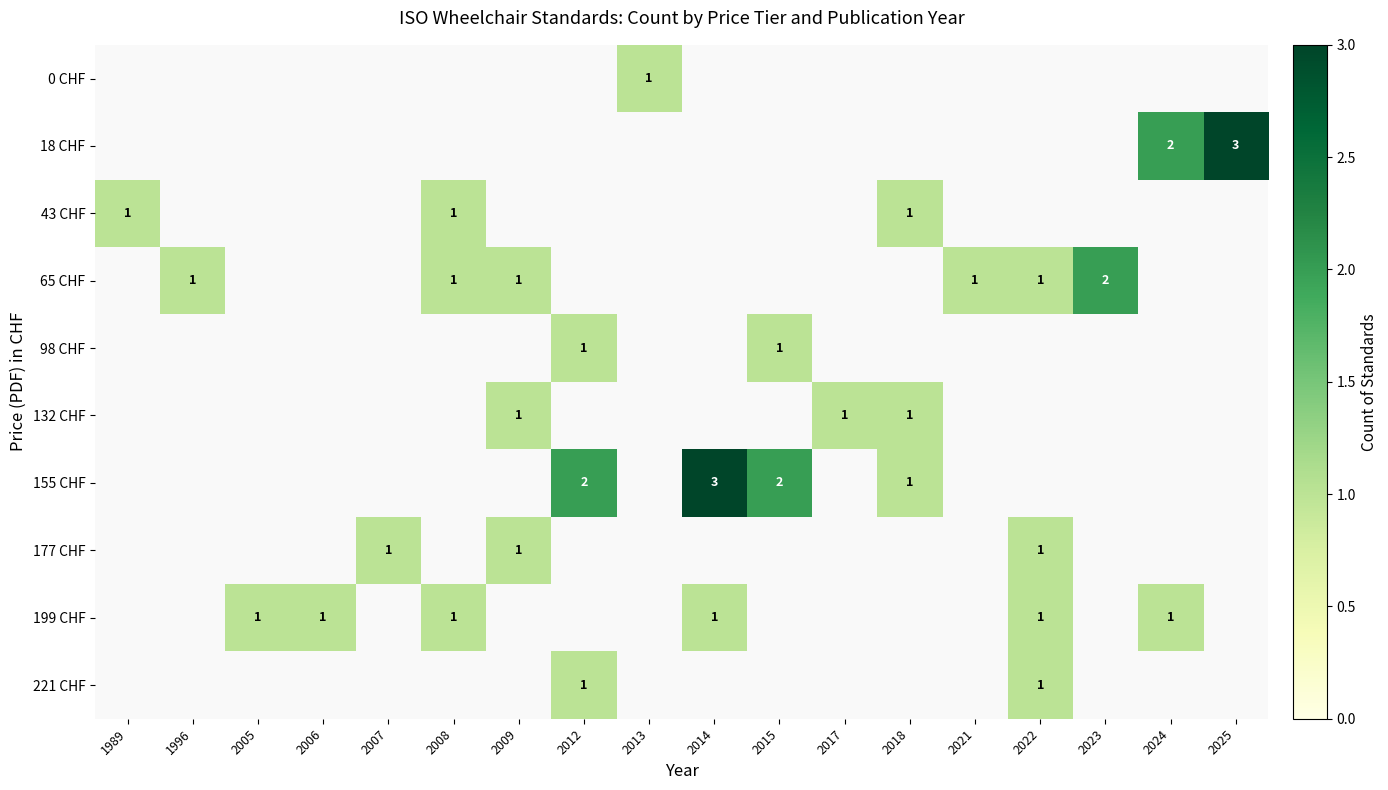

Is it true that 98 CHF equals 1 at 2015?

True